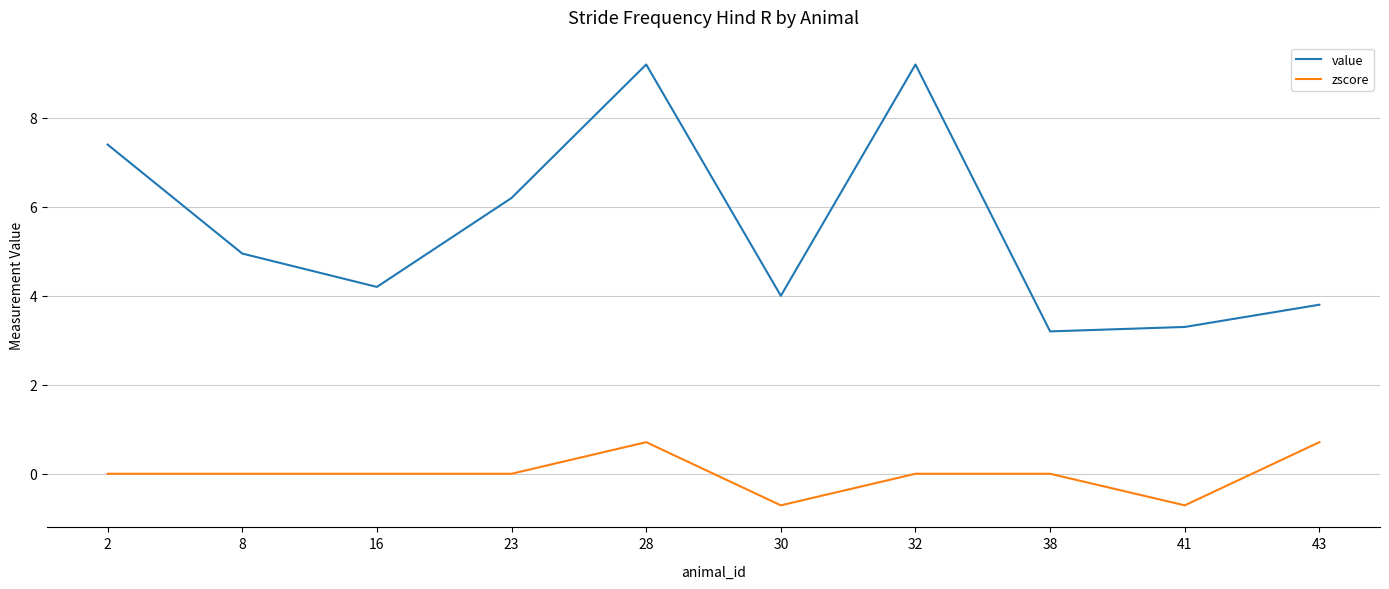

Is this an area chart (filled region under the line)?

No